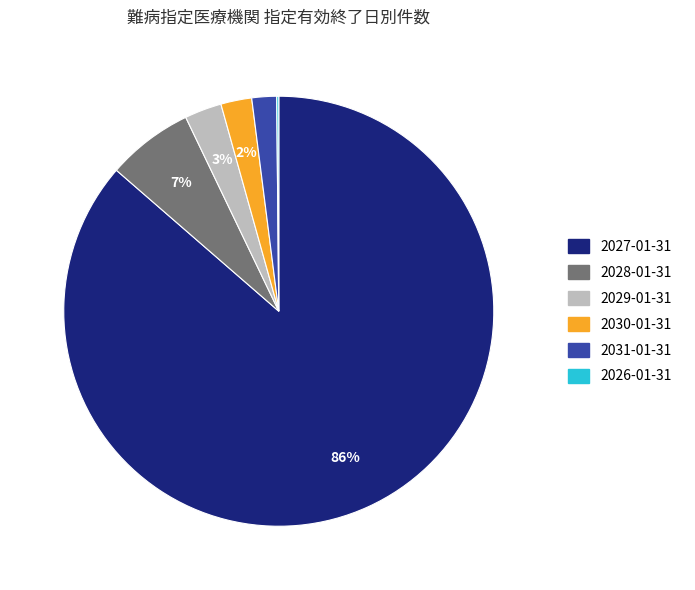

Is there any slice that represents more than half of the pie?

Yes